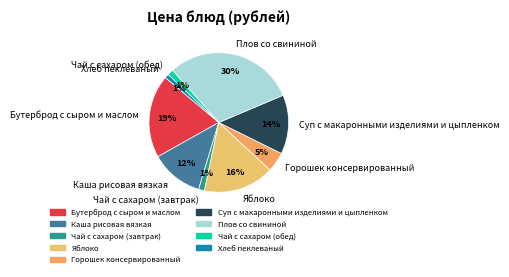

Which has a higher value, Чай с сахаром (завтрак) or Плов со свининой?

Плов со свининой